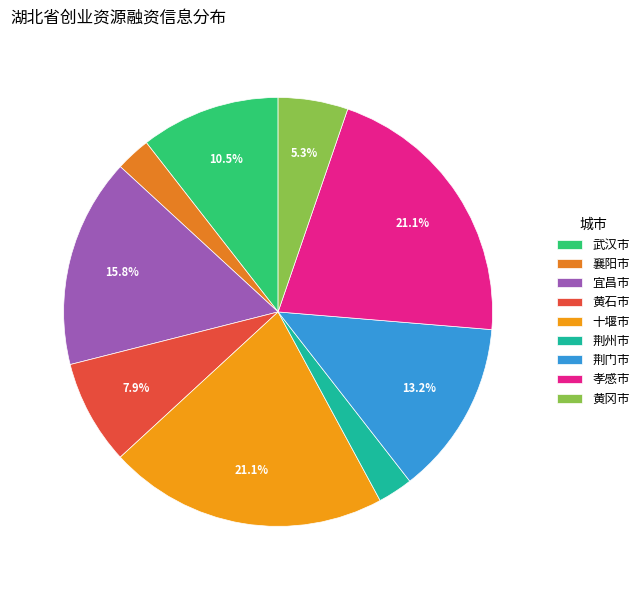

To the nearest percent, what percentage of the pie is 孝感市?

21%